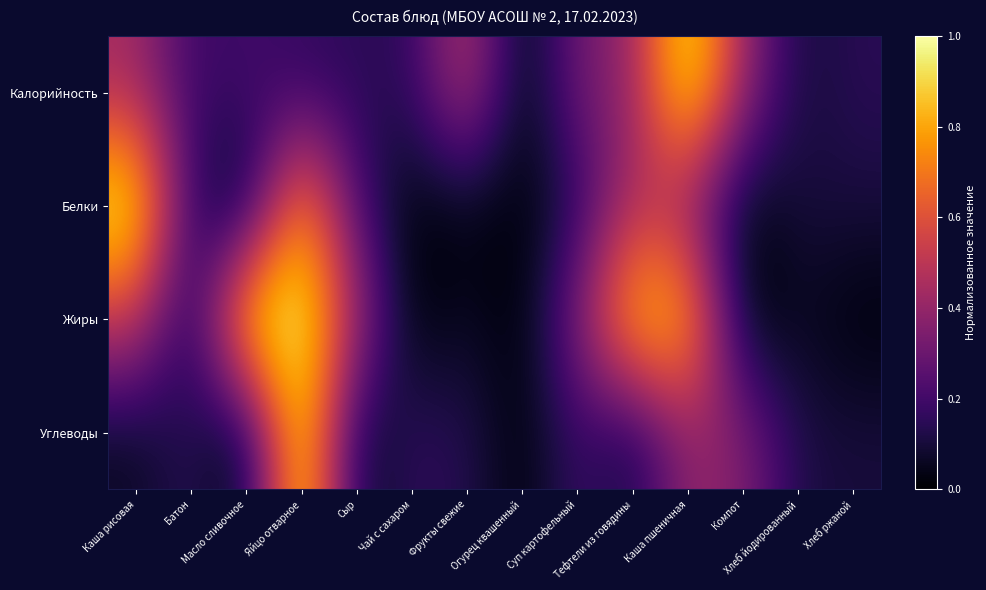

Which series has the largest total across all categories?

Жиры